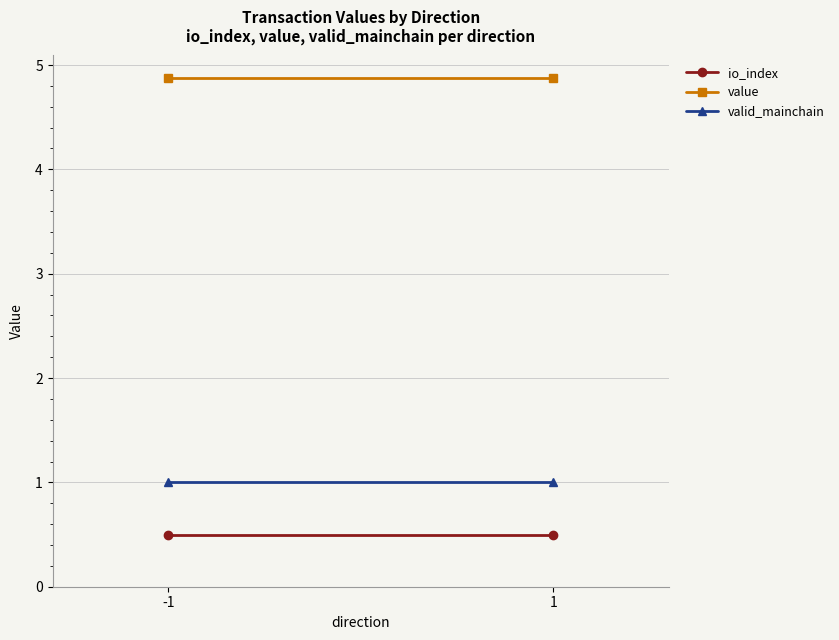

At which category is the sum across all series the highest?

-1